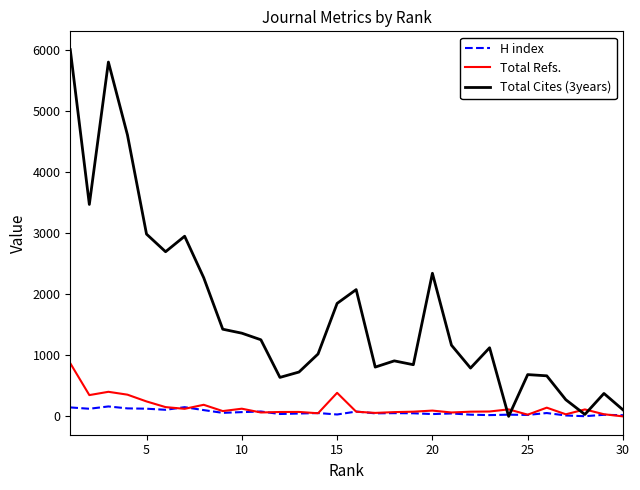

At how many categories does at least one series exceed 2377?

7